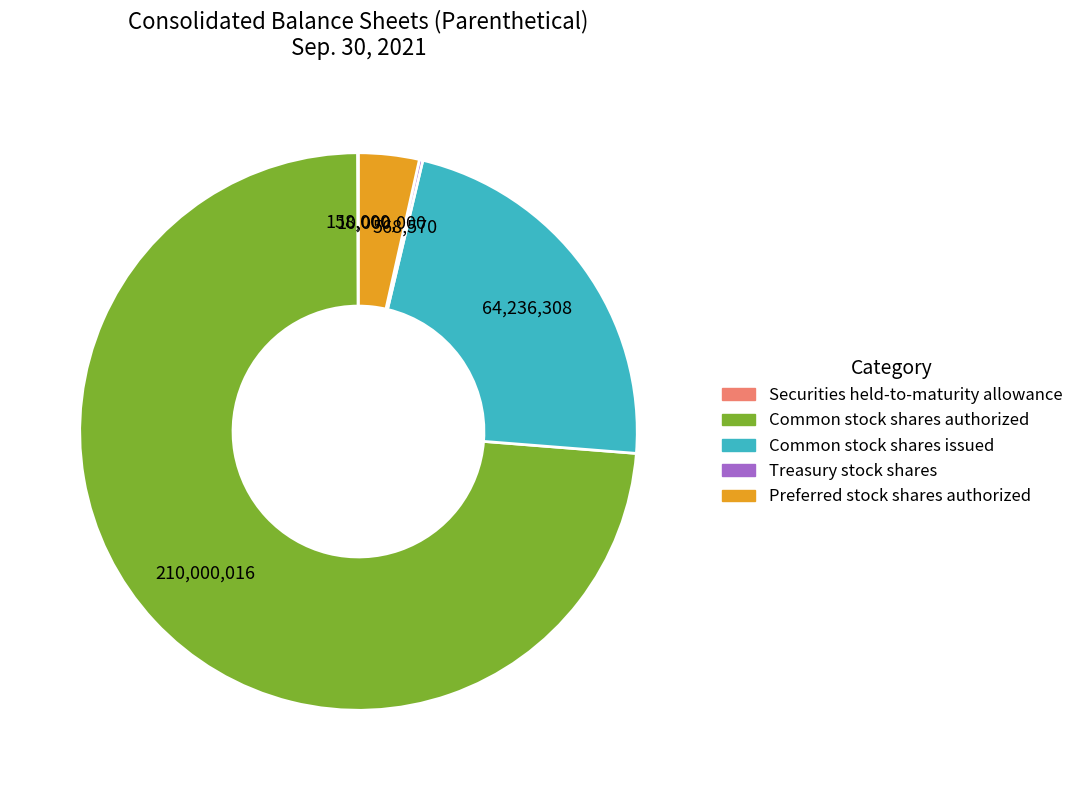

Rank the categories by value from lowest to highest.

Securities, held-to-maturity, allowance, Treasury stock, shares, Preferred stock, shares authorized, Common stock, shares issued, Common stock, shares authorized